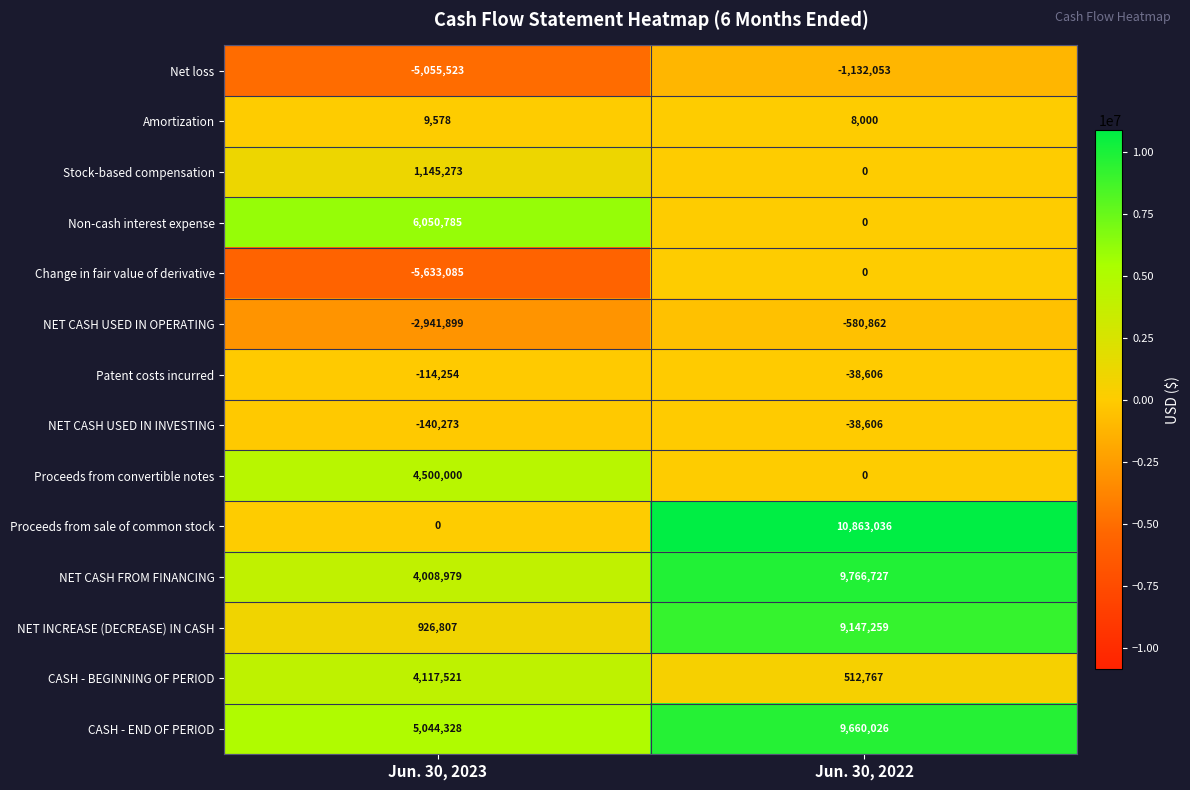

Reading left to right, transcribe all the data shown in this chart.

Net loss: -5055523	-1132053
Amortization: 9578	8000
Stock-based compensation: 1145273	0
Non-cash interest expense: 6050785	0
Change in fair value of derivative: -5633085	0
NET CASH USED IN OPERATING: -2941899	-580862
Patent costs incurred: -114254	-38606
NET CASH USED IN INVESTING: -140273	-38606
Proceeds from convertible notes: 4500000	0
Proceeds from sale of common stock: 0	10863036
NET CASH FROM FINANCING: 4008979	9766727
NET INCREASE (DECREASE) IN CASH: 926807	9147259
CASH - BEGINNING OF PERIOD: 4117521	512767
CASH - END OF PERIOD: 5044328	9660026